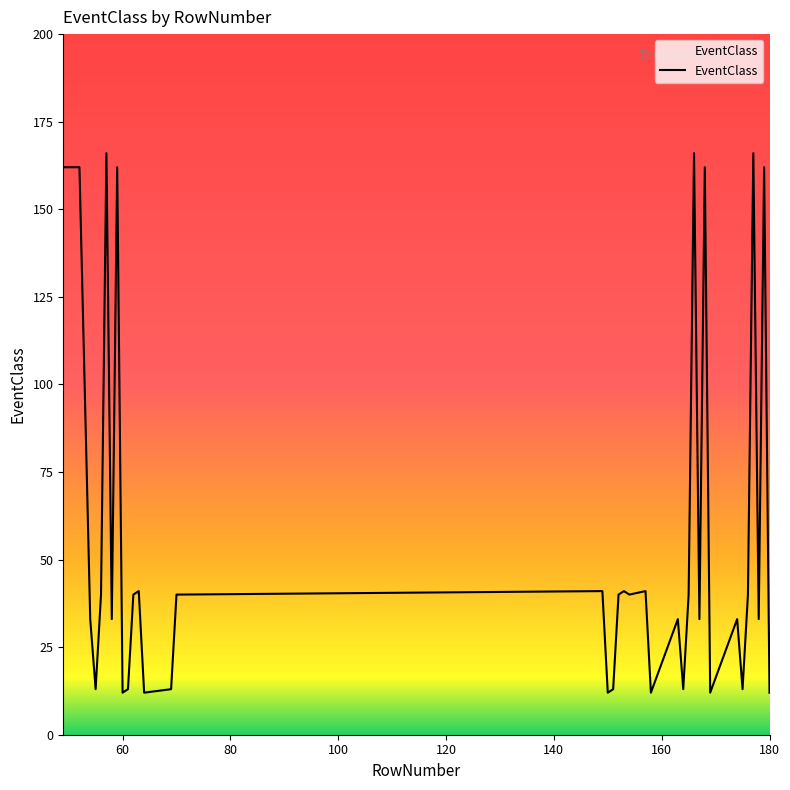

What is the minimum value shown in the chart?

12